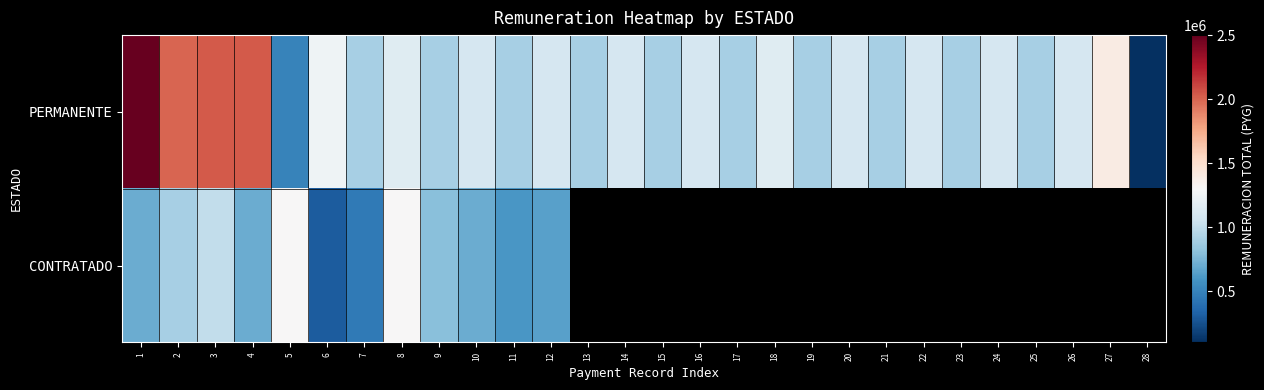

Which series has the largest range (max minus min)?

PERMANENTE